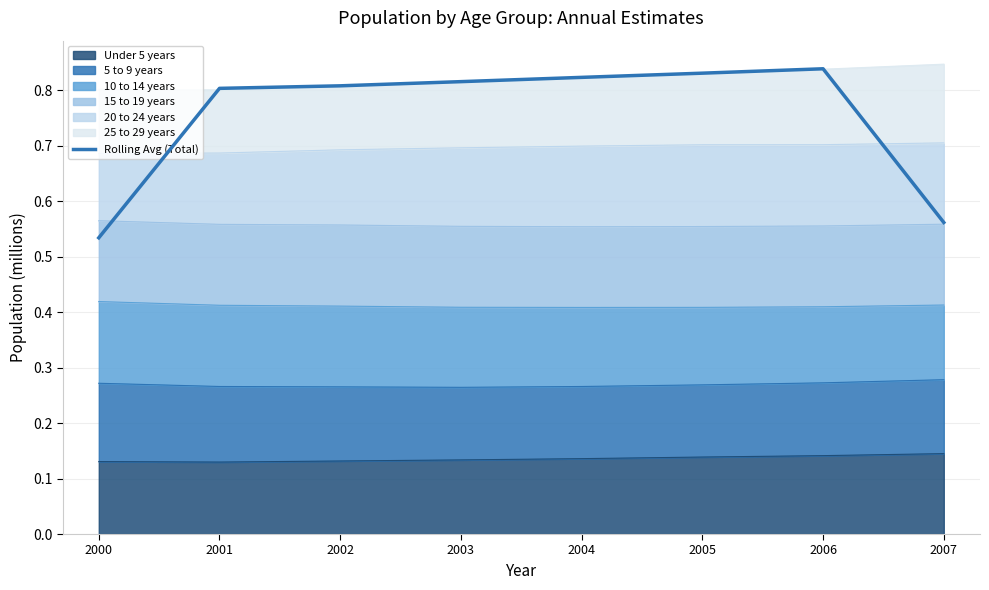

Reading right to left, what are all the values shown in this chart?

2007=0.6	2006=0.8	2005=0.8	2004=0.8	2003=0.8	2002=0.8	2001=0.8	2000=0.5